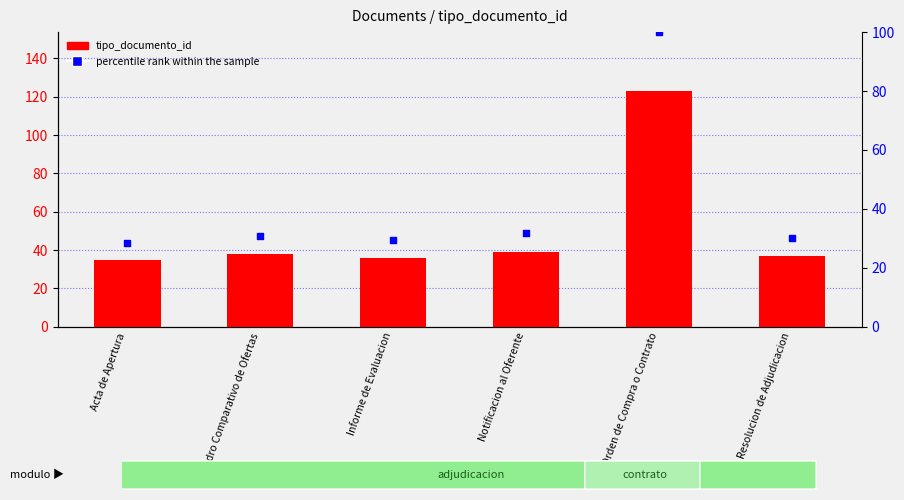

At which category is the sum across all series the highest?

Orden de Compra o Contrato